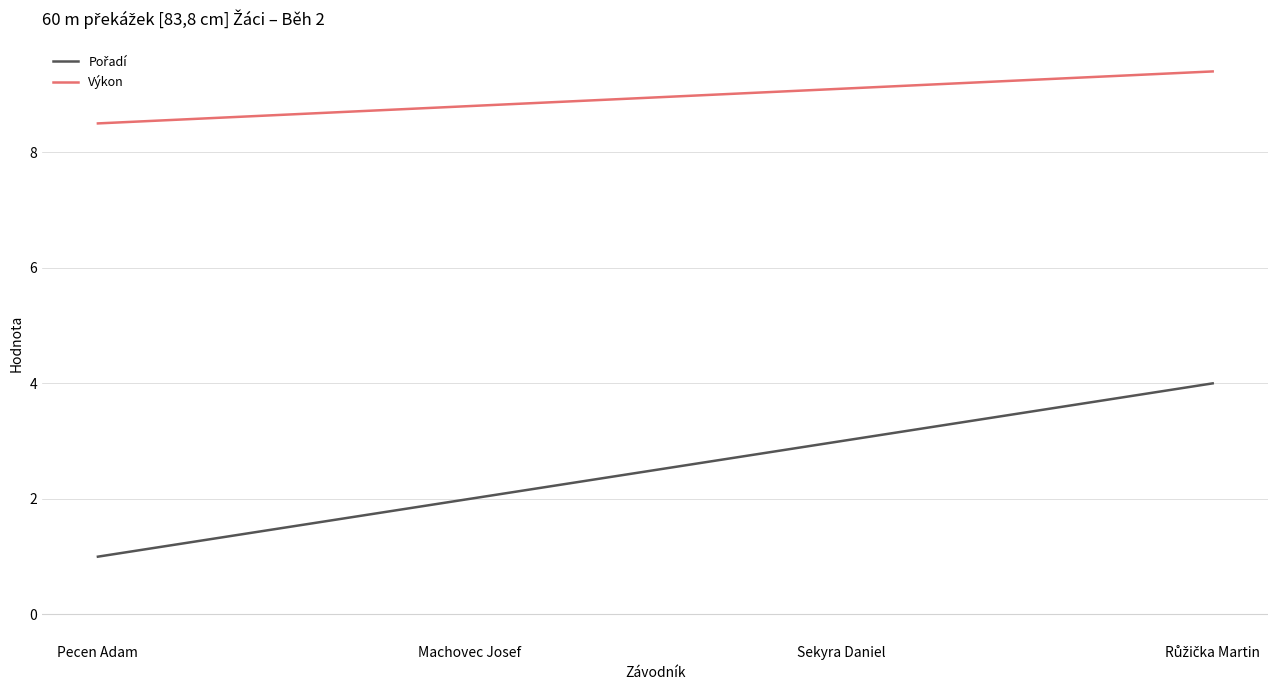

How many lines are shown in the chart?

2